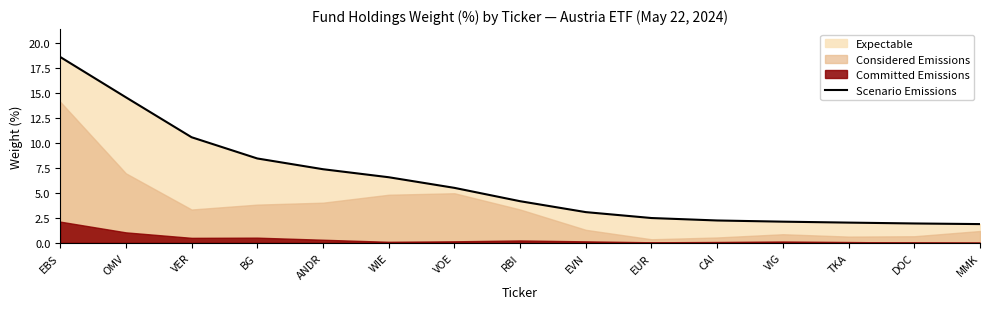

Reading left to right, what are all the values shown in this chart?

18.6	14.5	10.5	8.4	7.3	6.5	5.5	4.2	3.1	2.5	2.2	2.1	2.0	1.9	1.9